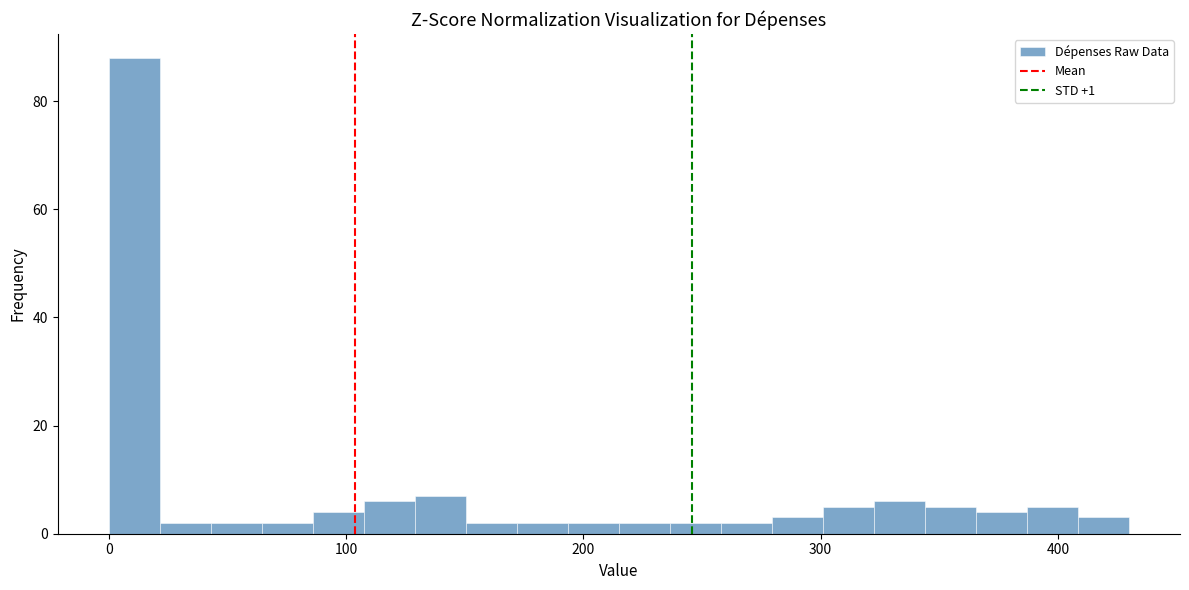

Around what value on the x-axis is the tallest bar? Give the approximate position of its centre, as read against the axis.

10